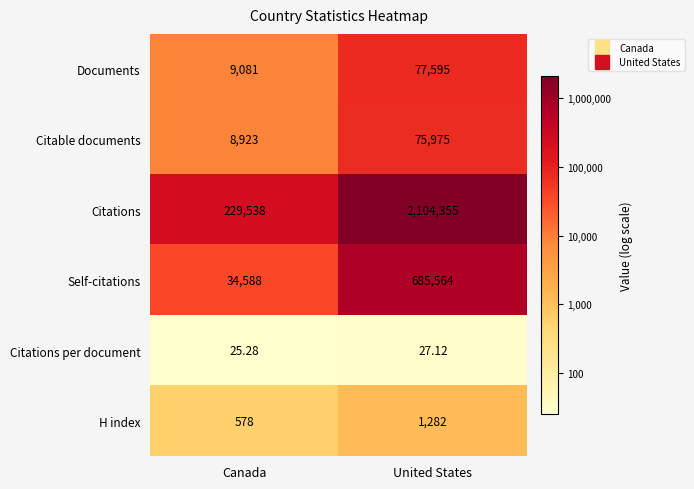

Is the value of H index at Canada greater than the value of Citations per document at Canada?

Yes